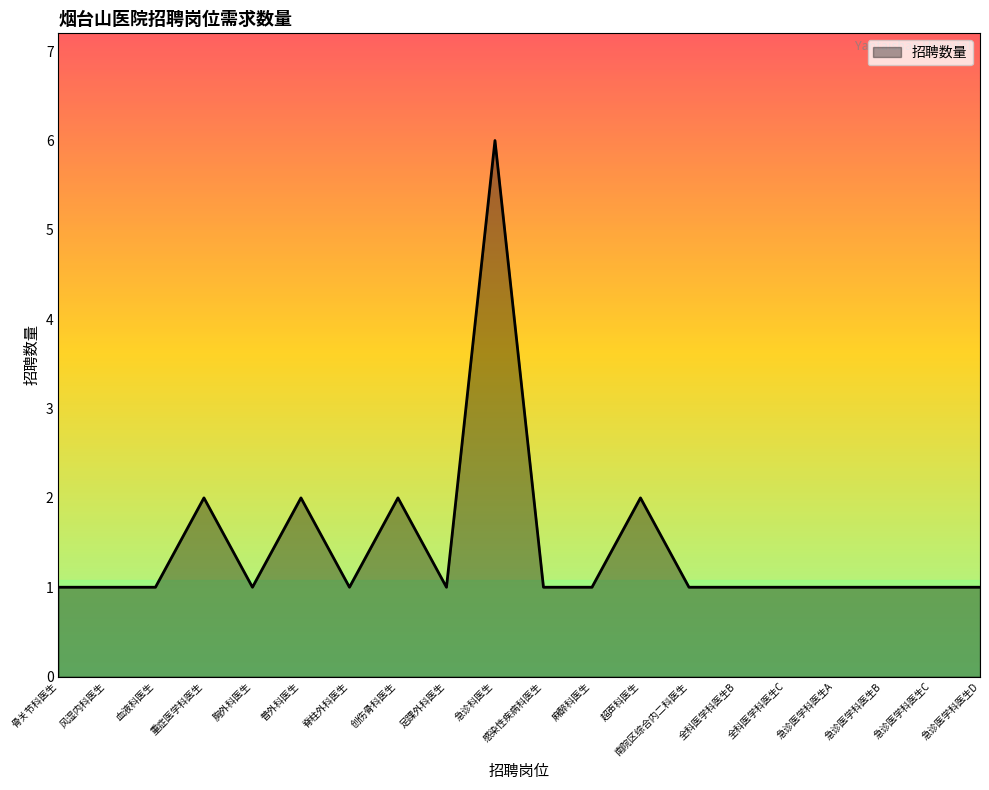

How many distinct data groups are displayed?

1